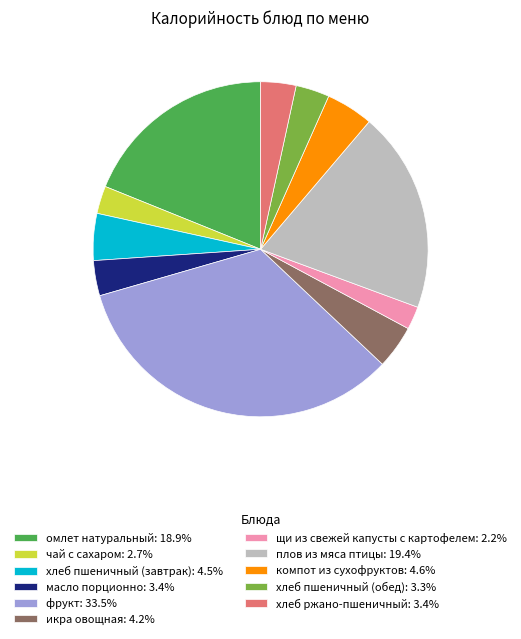

How many slices are in this pie chart?

11